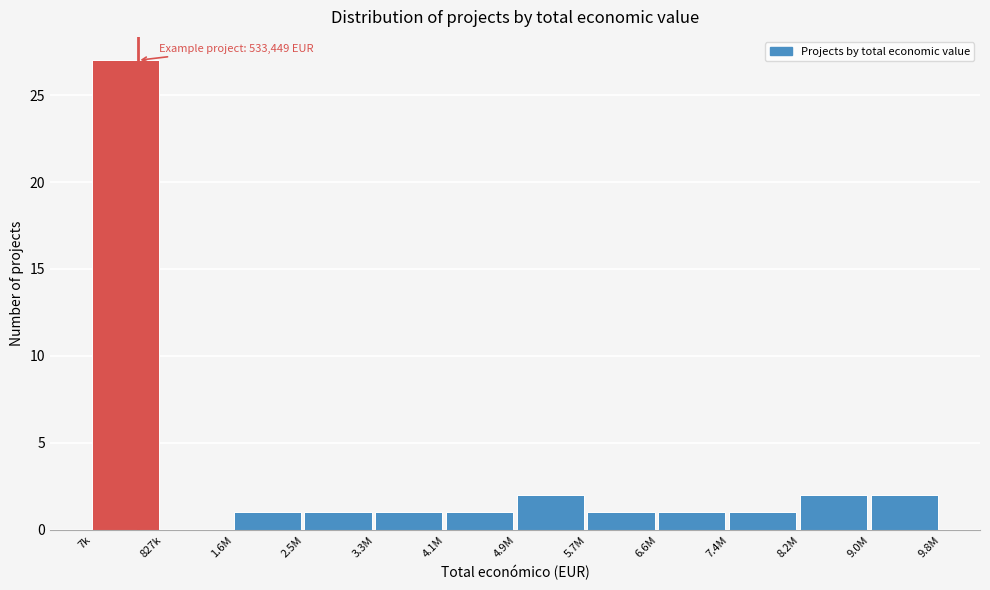

Reading left to right, what are all the values shown in this chart?

7k=27	827k=0	1.6M=1	2.5M=1	3.3M=1	4.1M=1	4.9M=2	5.7M=1	6.6M=1	7.4M=1	8.2M=2	9.0M=2